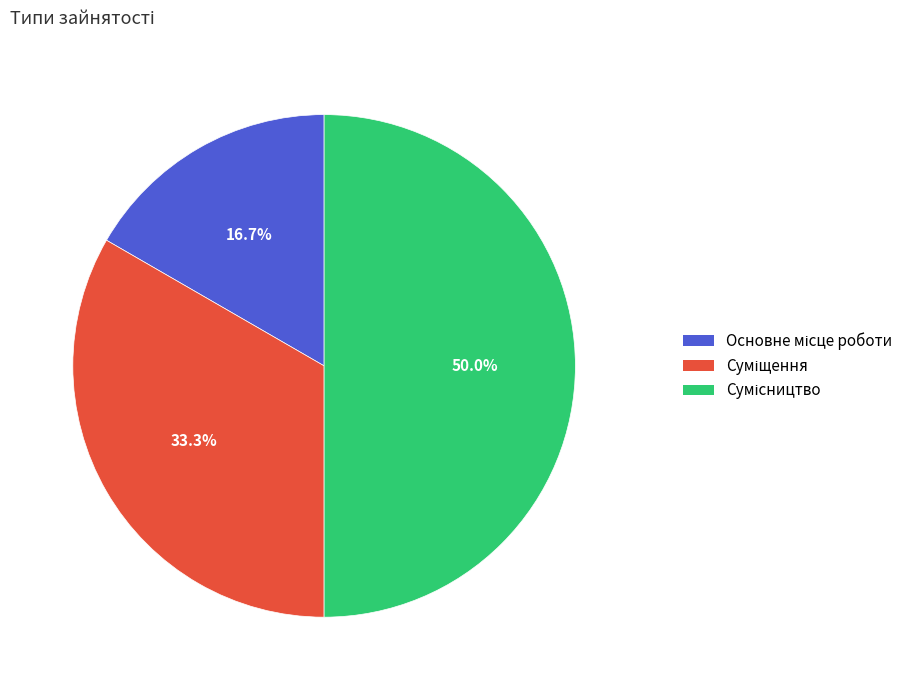

How many slices are in this pie chart?

3